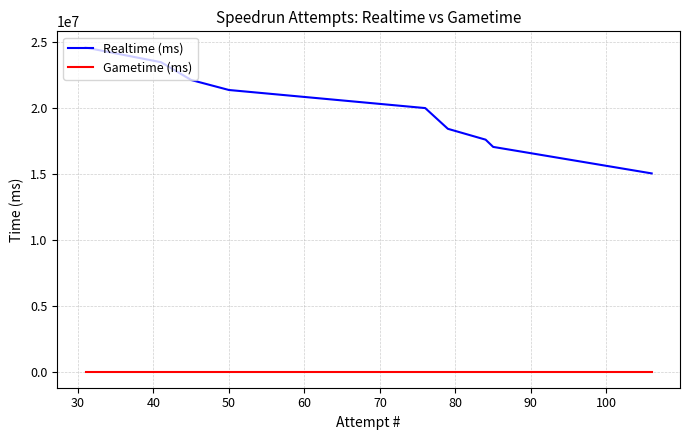

List the series in order of their peak value, lowest first.

Gametime (ms), Realtime (ms)